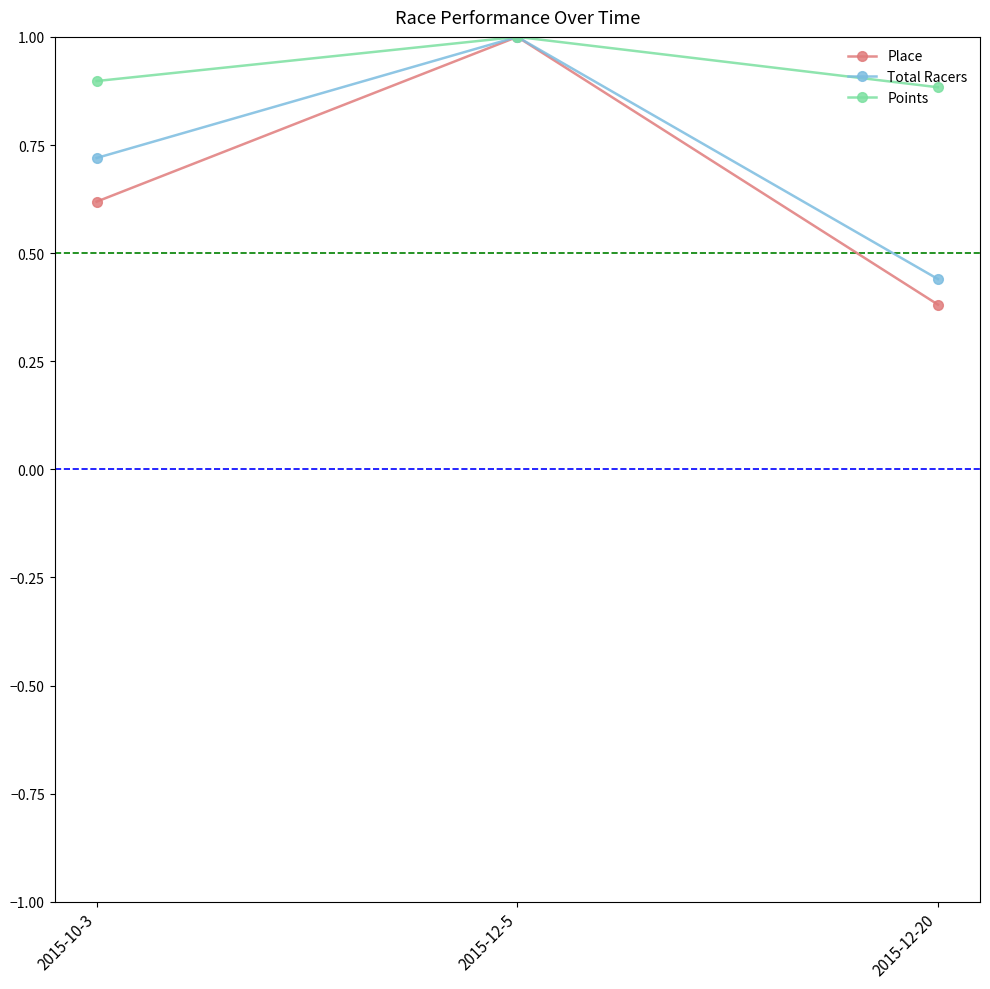

What is the difference between the highest and lowest values at 2015-10-3?

0.3